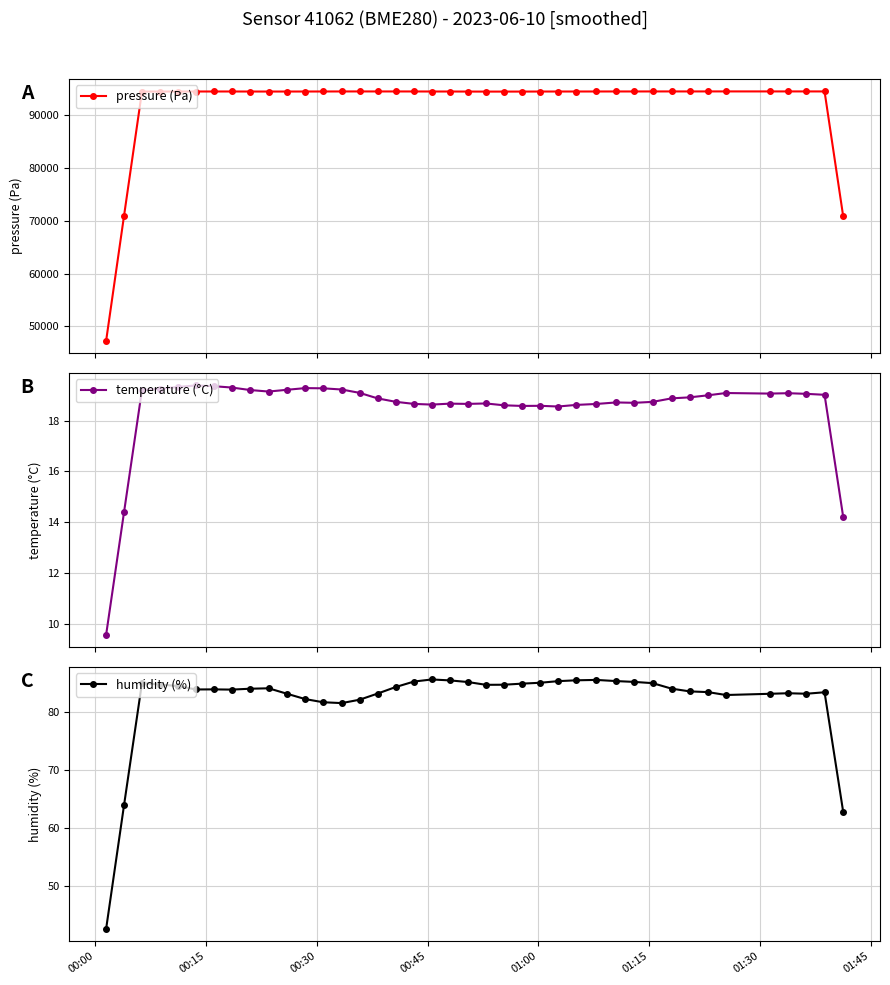

What is the difference between the maximum and minimum values in the pressure (Pa) series?

47293.0